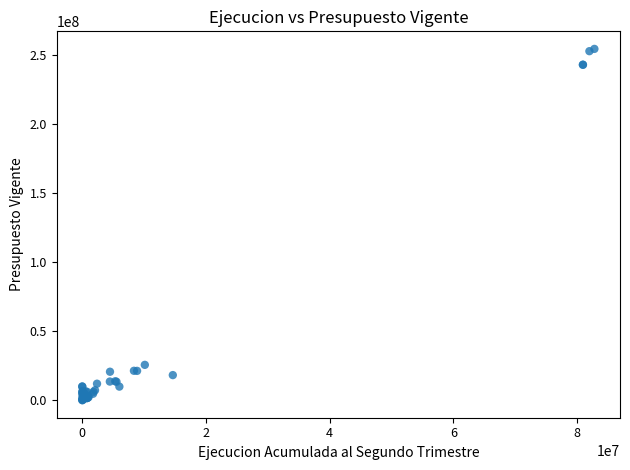

What Y value in the scatter plot is closest to 127305305?

25587706